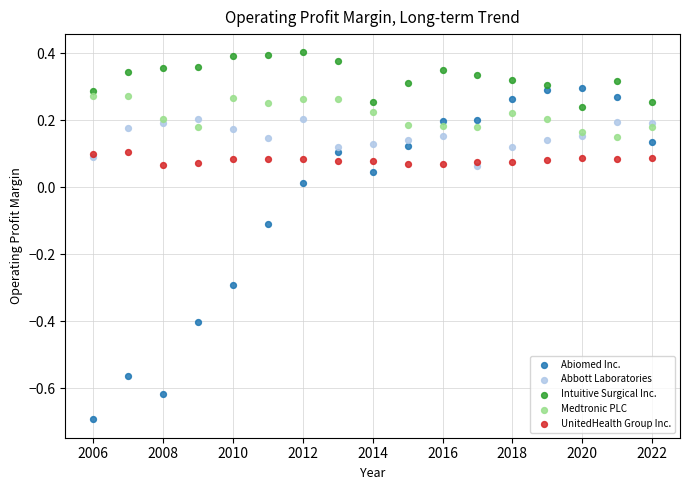

Which series contains the lowest Y value?

Abiomed Inc.